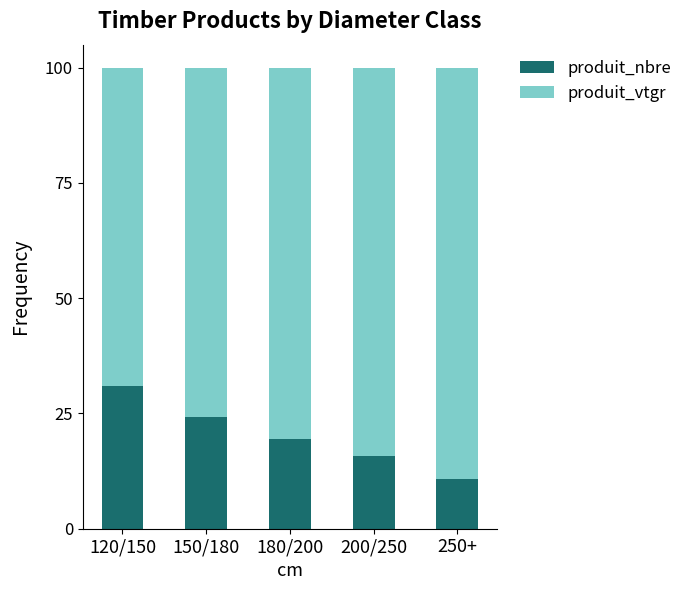

List the labels in order of produit_nbre value, smallest first.

250+, 200/250, 180/200, 150/180, 120/150